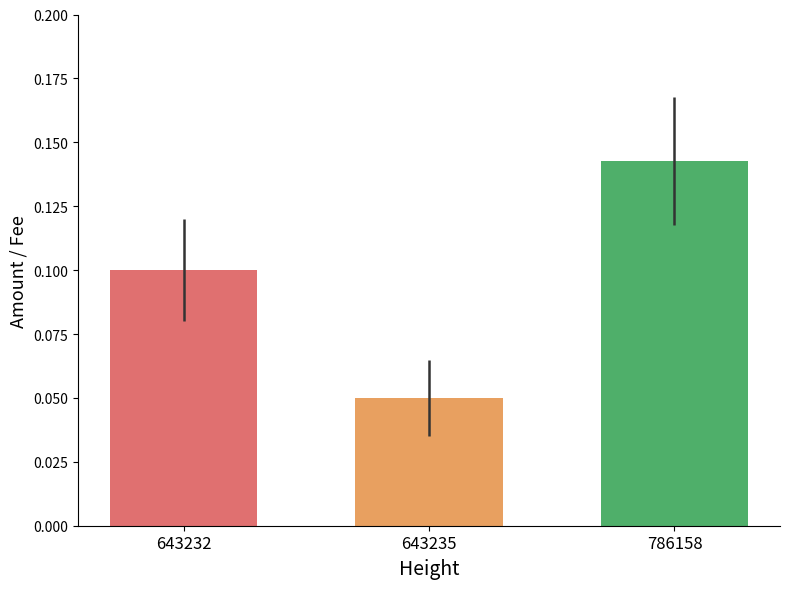

Which category has the highest value across all series?

786158